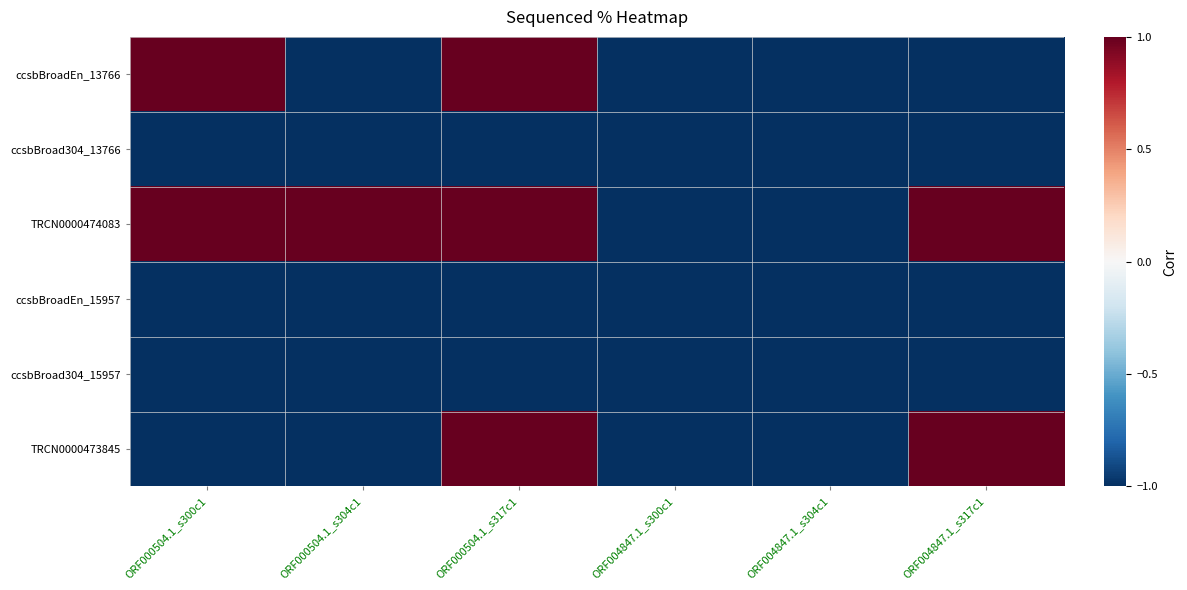

What is the maximum value shown in the chart?

1